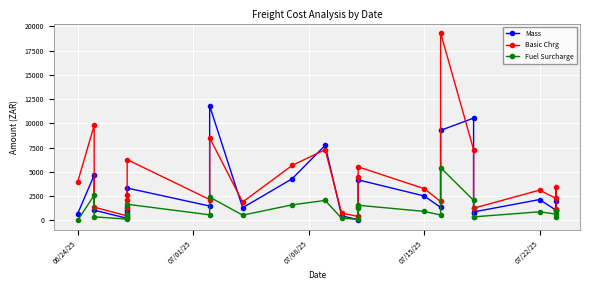

Which label corresponds to the smallest value in the chart?

06/24/25